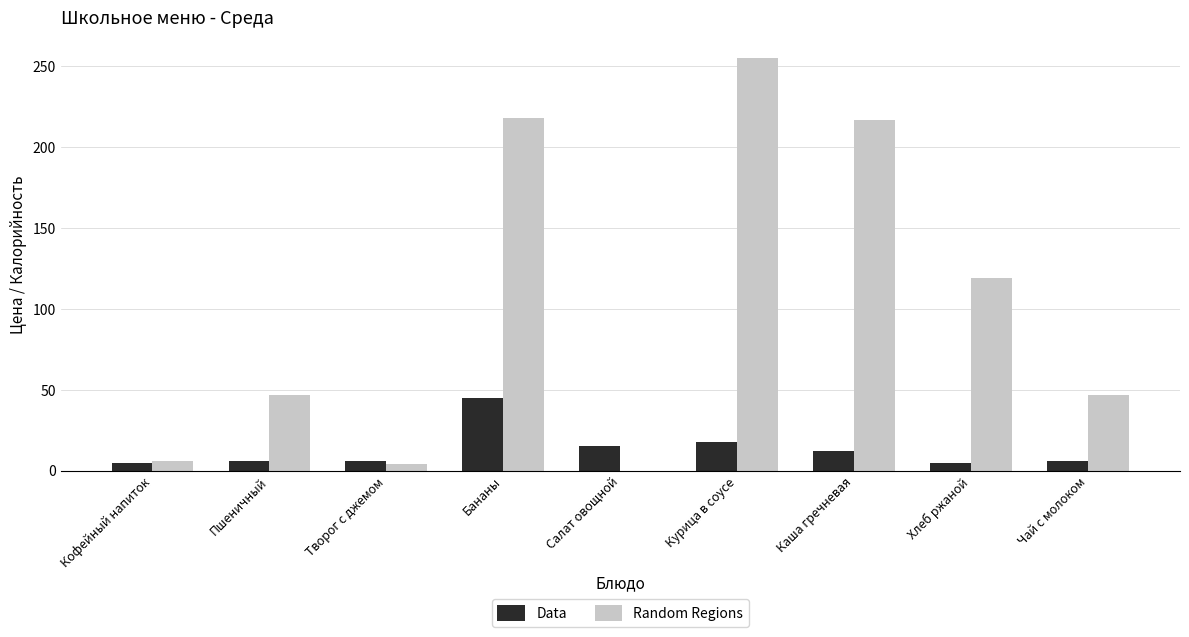

Read the Data value at Хлеб ржаной.

5